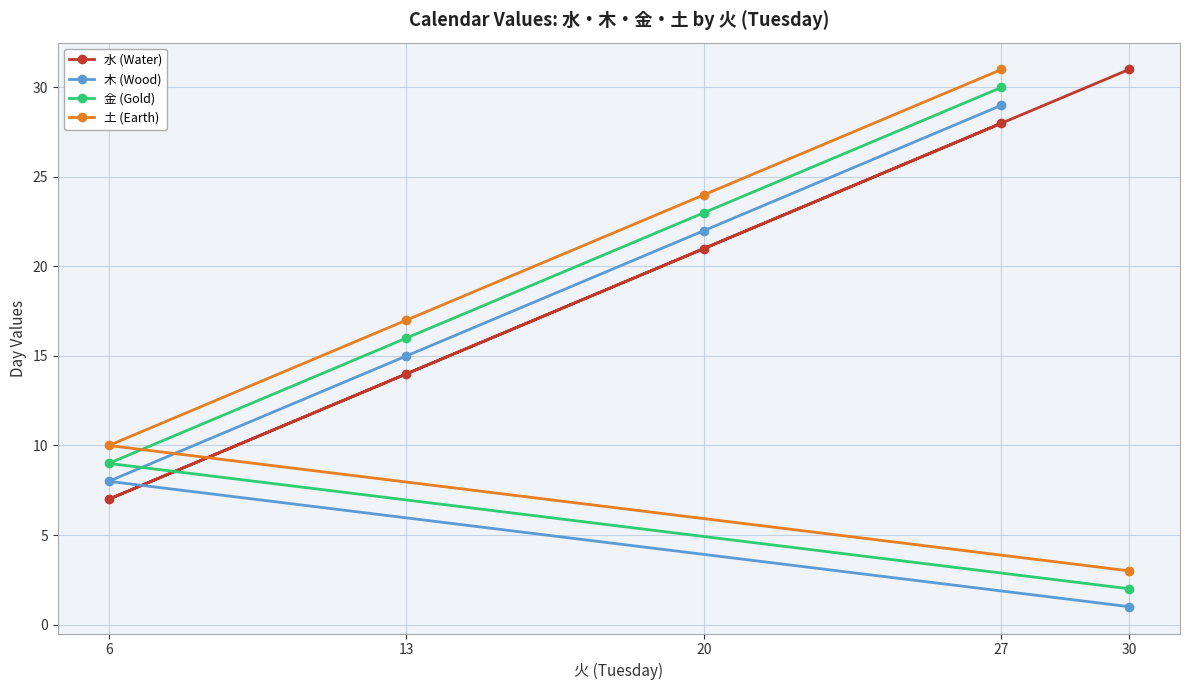

How many lines are shown in the chart?

4